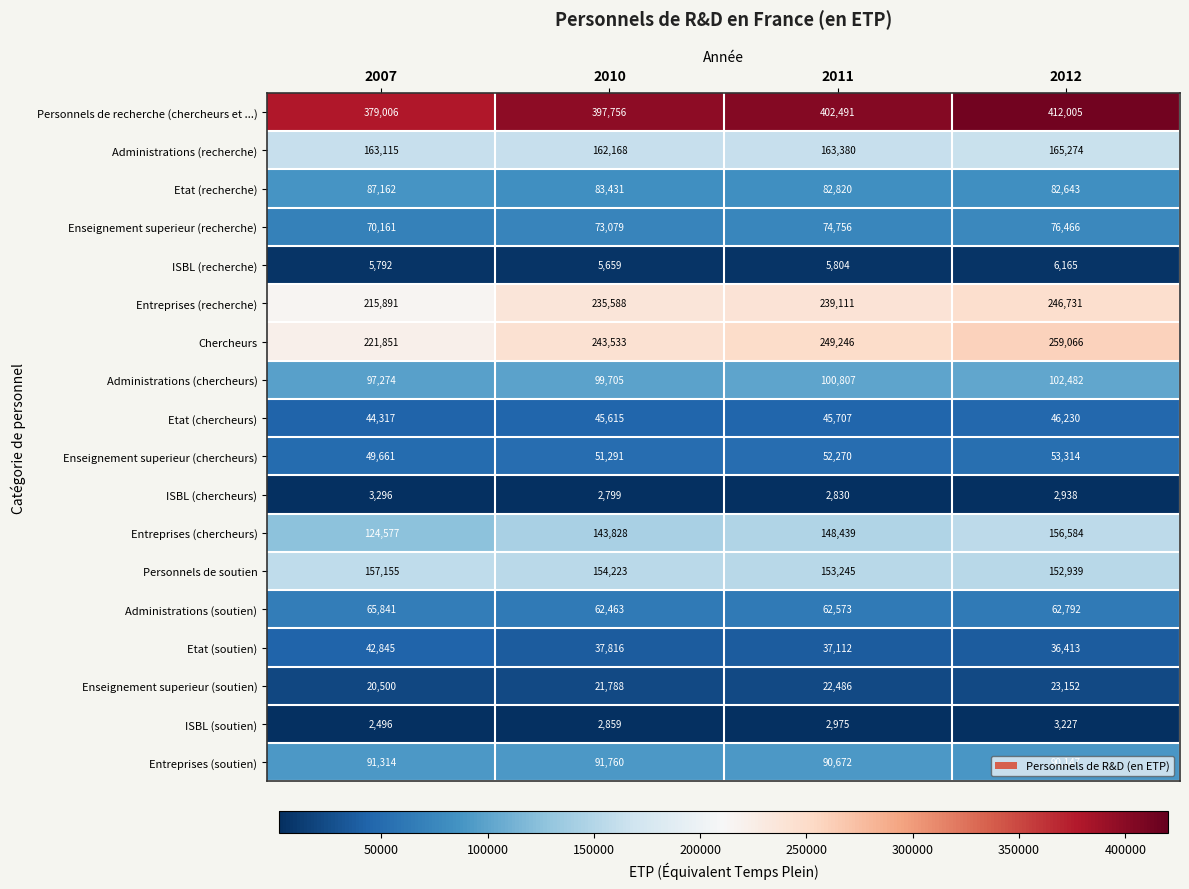

List the series in order of their peak value, lowest first.

ISBL (soutien), ISBL (chercheurs), ISBL (recherche), Enseignement superieur (soutien), Etat (soutien), Etat (chercheurs), Enseignement superieur (chercheurs), Administrations (soutien), Enseignement superieur (recherche), Etat (recherche), Entreprises (soutien), Administrations (chercheurs), Entreprises (chercheurs), Personnels de soutien, Administrations (recherche), Entreprises (recherche), Chercheurs, Personnels de recherche (chercheurs et ...)